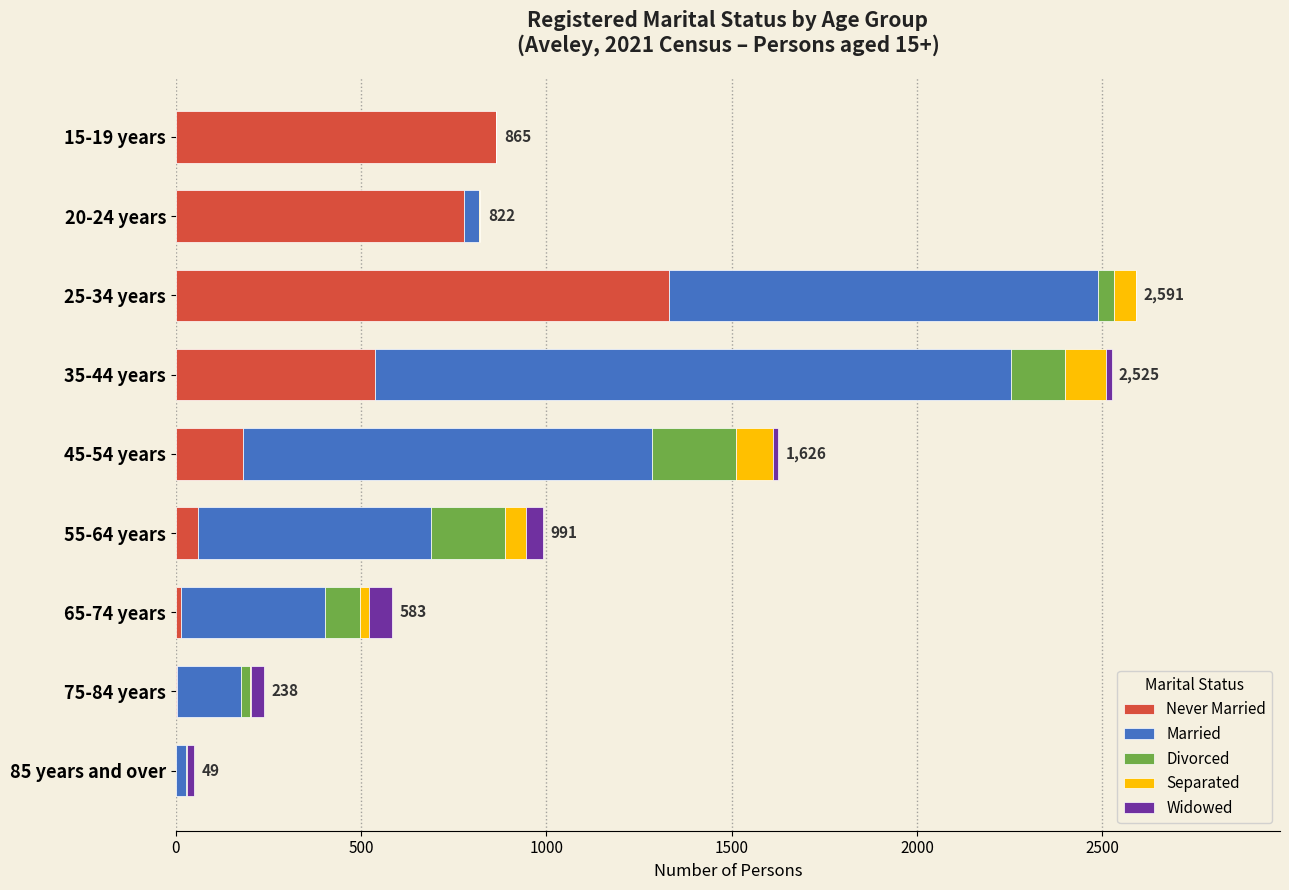

What is the difference between the maximum and second lowest values in the Widowed series?

61